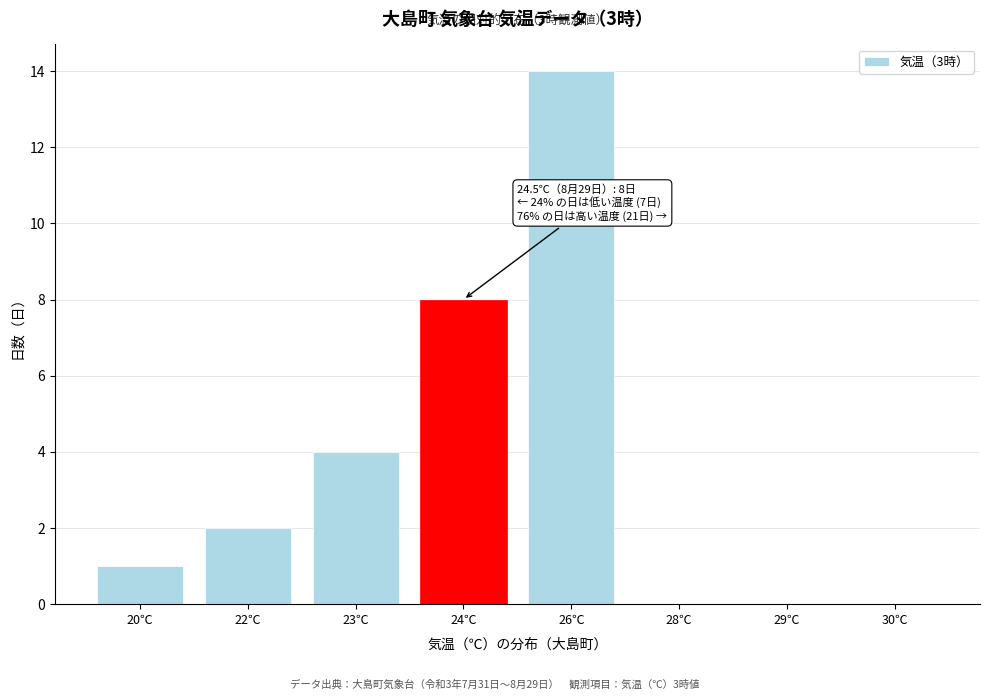

Reading right to left, extract all data points from this chart.

30℃=0	29℃=0	28℃=0	26℃=14	24℃=8	23℃=4	22℃=2	20℃=1